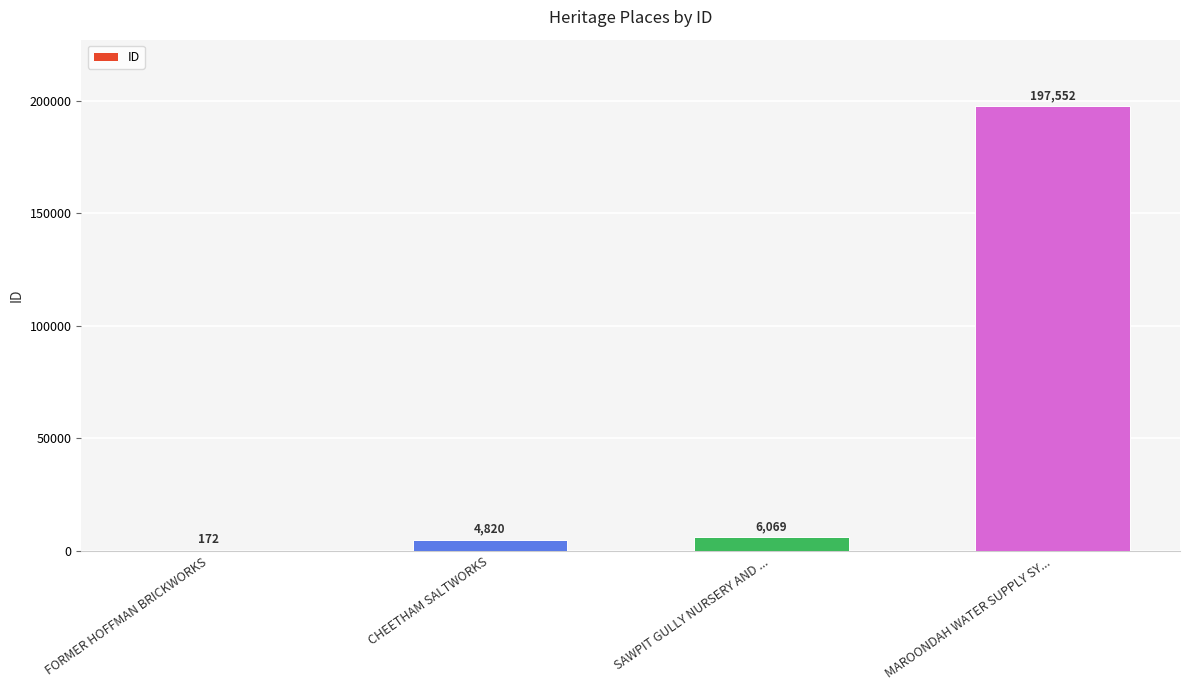

What is the greatest value displayed?

197552